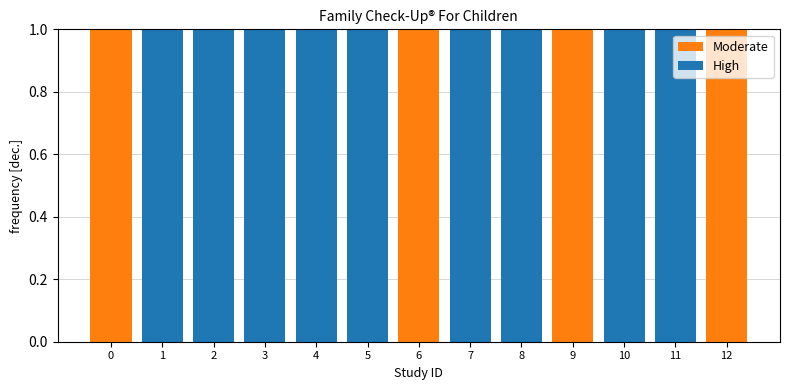

Count the number of data series in this chart.

2